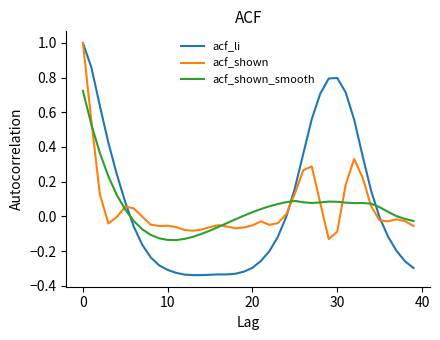

Does the chart have visible grid lines?

No